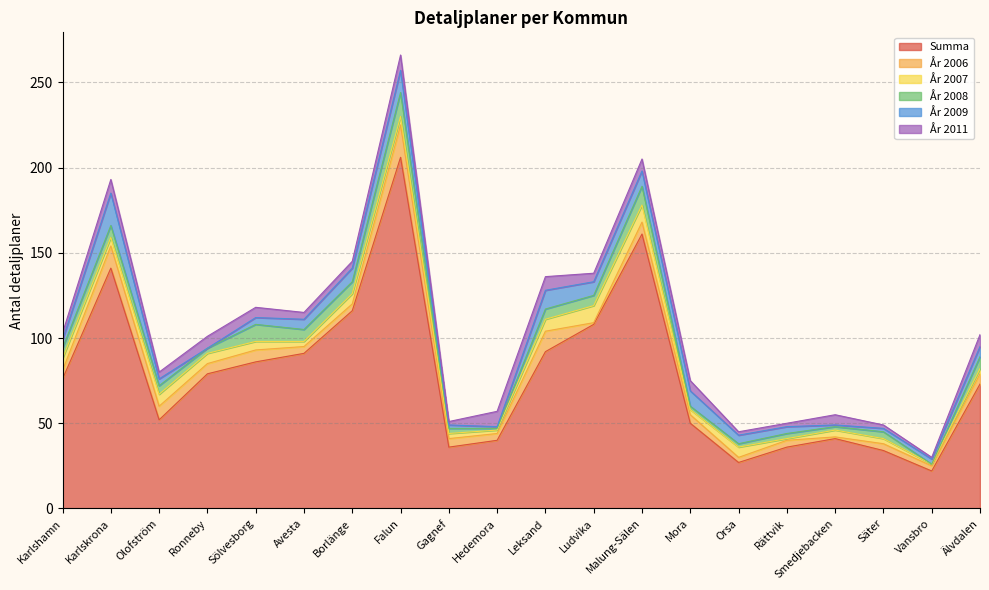

Read the År 2007 value at Säter.

3